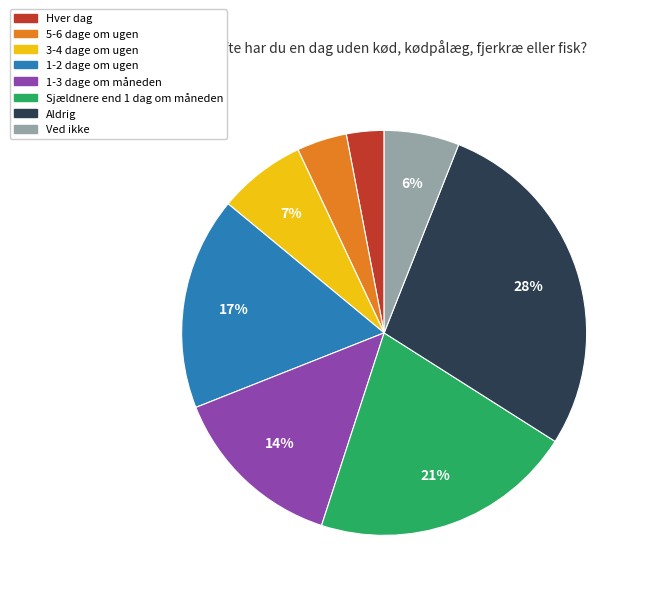

What percentage is the 3-4 dage om ugen slice, to the nearest percent?

7%